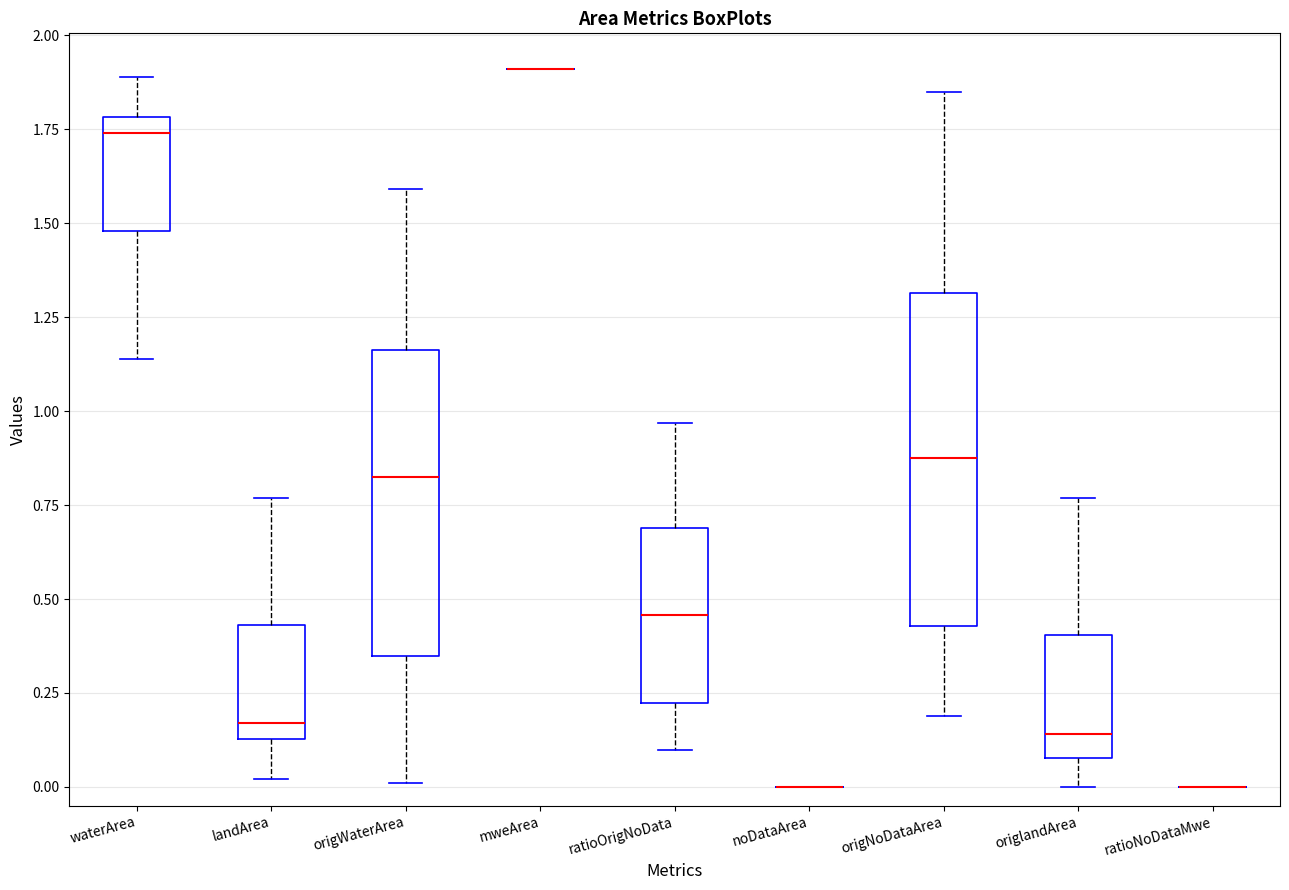

Where is the upper edge of the box for origNoDataArea on the y-axis? The values are not printed on the chart, so give them approximately, as read against the axis.

1.30